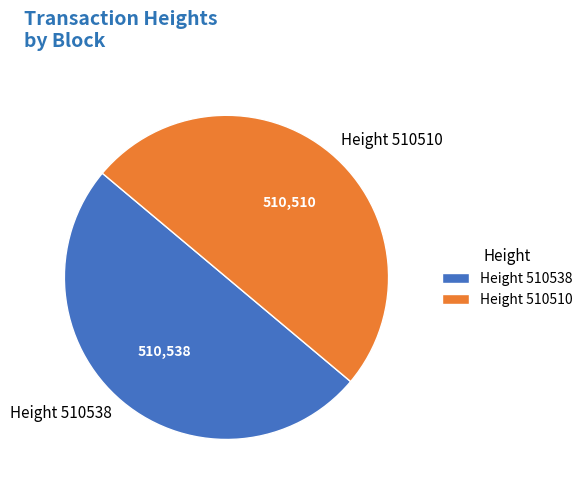

Is the sum of Height 510538 and Height 510510 greater than half?

Yes